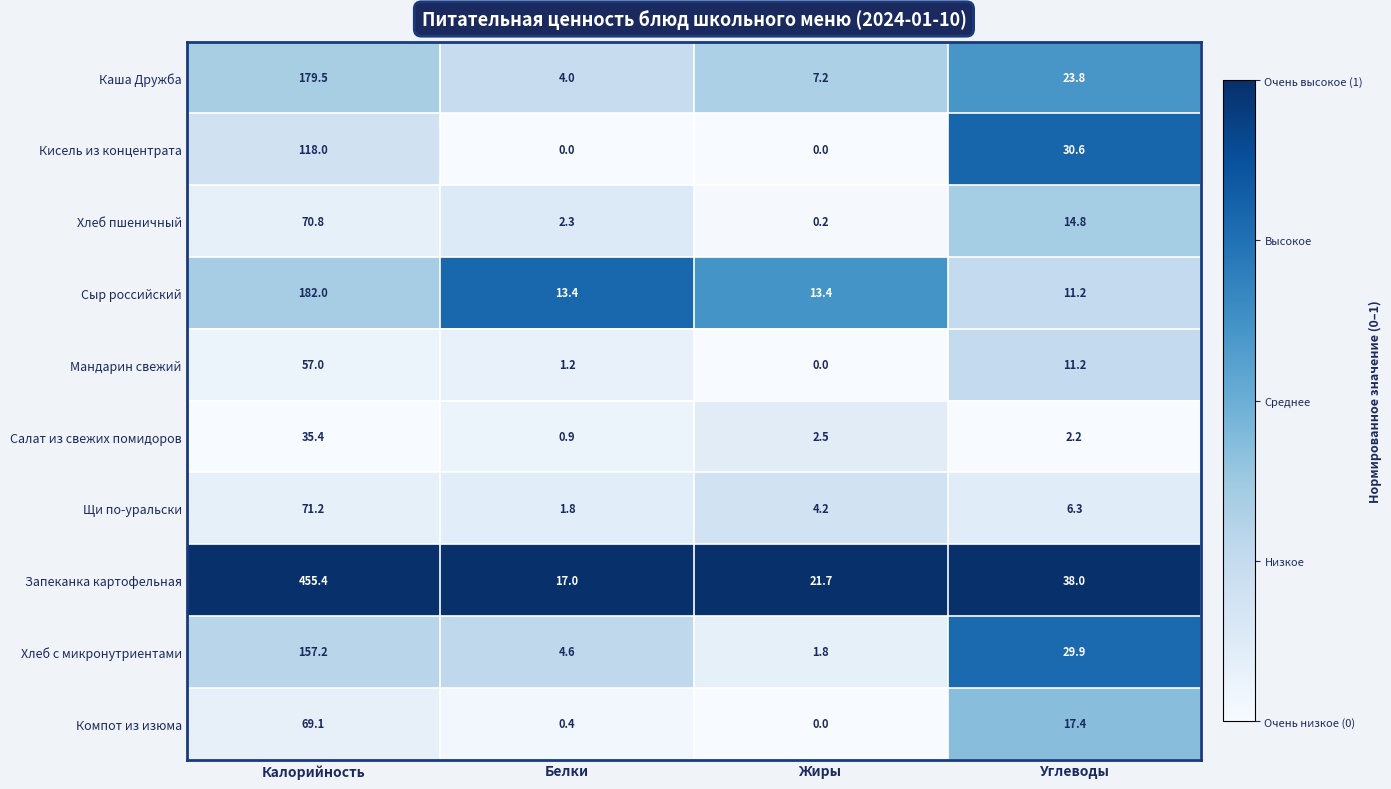

Is it true that Щи по-уральски equals 71.2 at Калорийность?

True